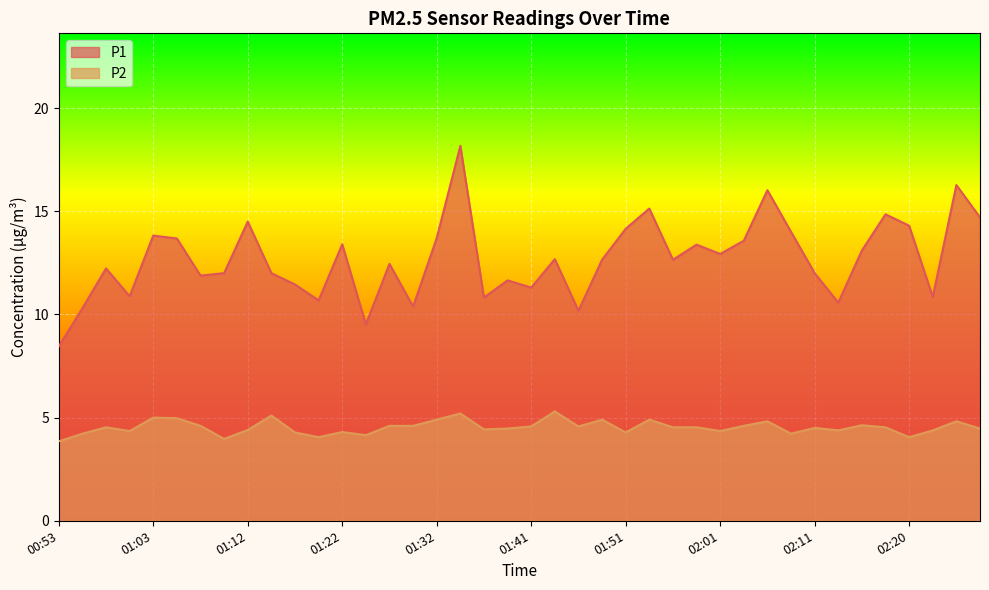

What is the difference between the second highest and second lowest values in the P1 series?

6.8